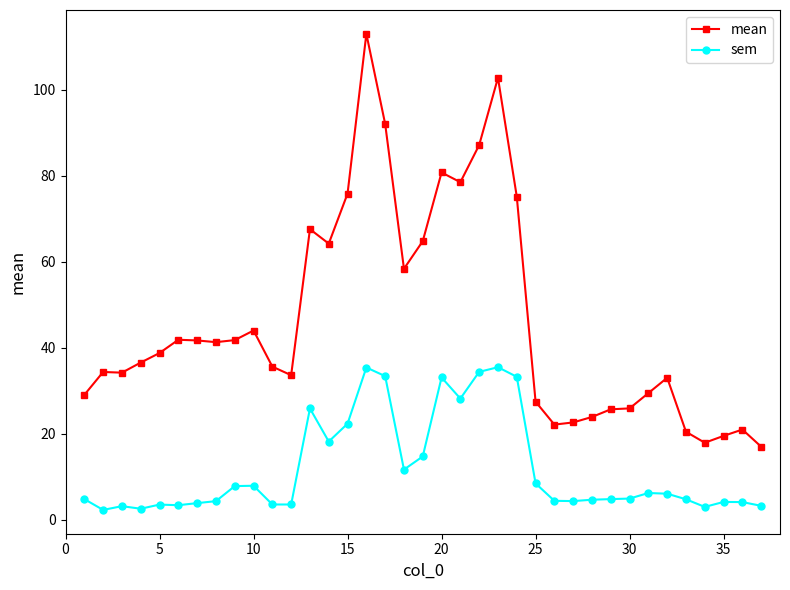

Which series has the largest range (max minus min)?

mean